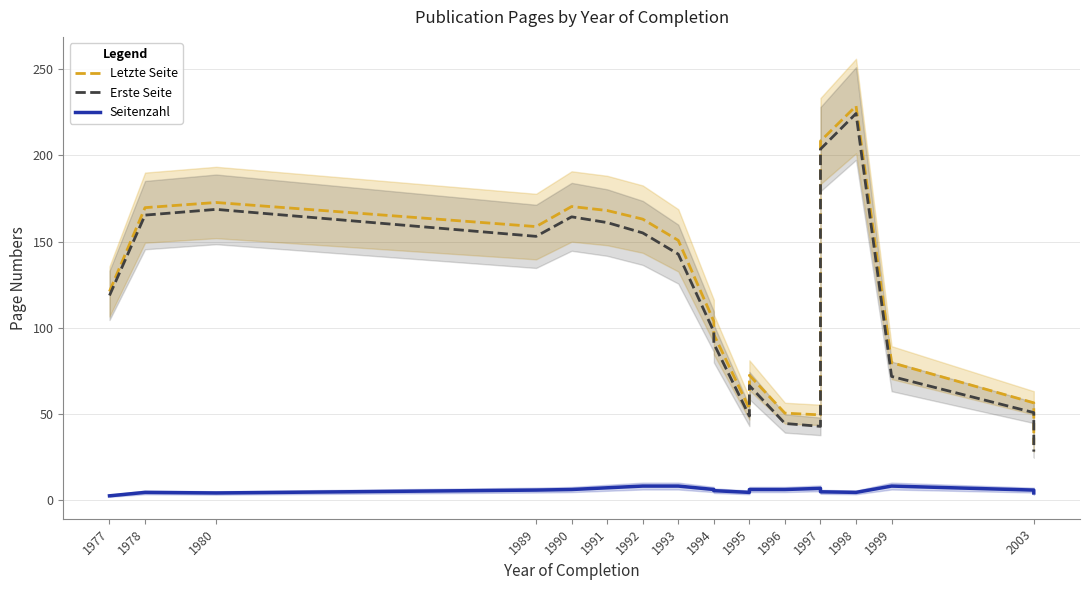

What is the total value across all series at 1997?

98.7